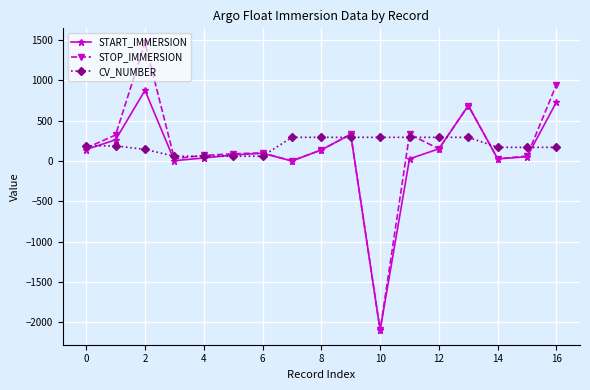

Count the CV_NUMBER values in the range 143 to 292.

13